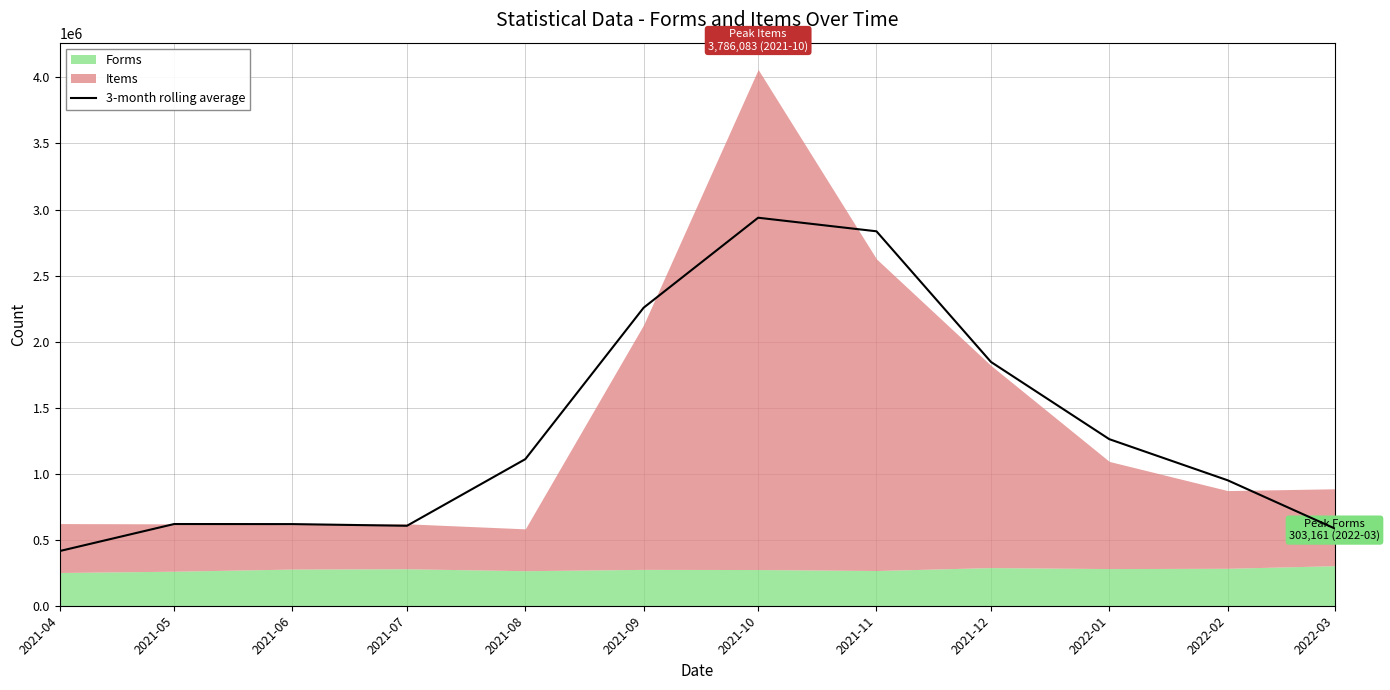

What is the label of the 2nd point from the right?

2022-02